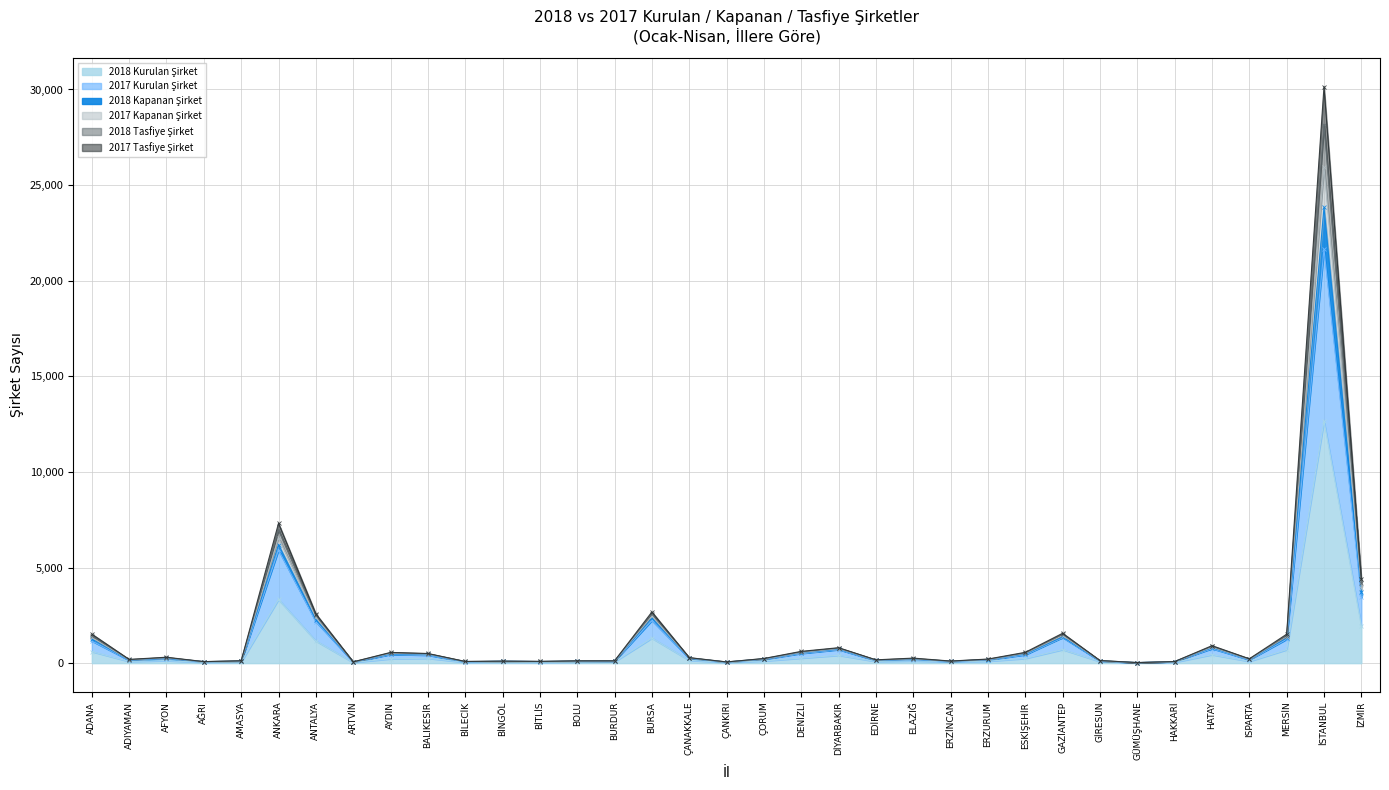

How many lines are shown in the chart?

6